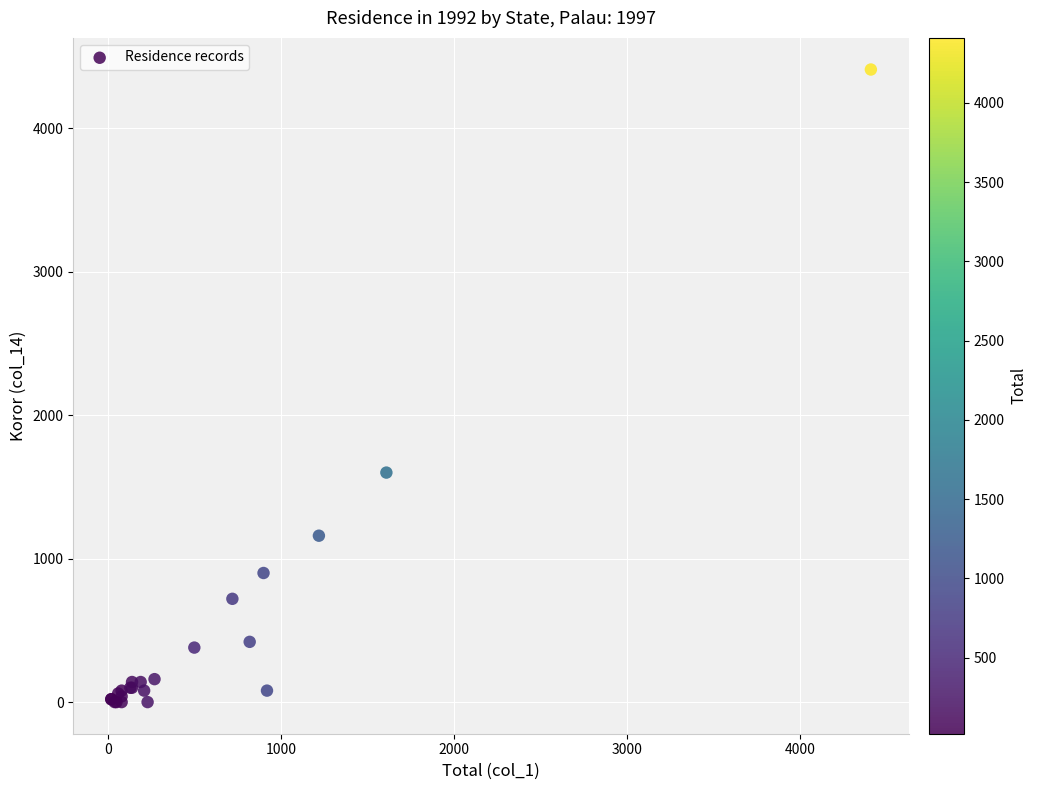

What Y value in the scatter plot is closest to 2205?

1600